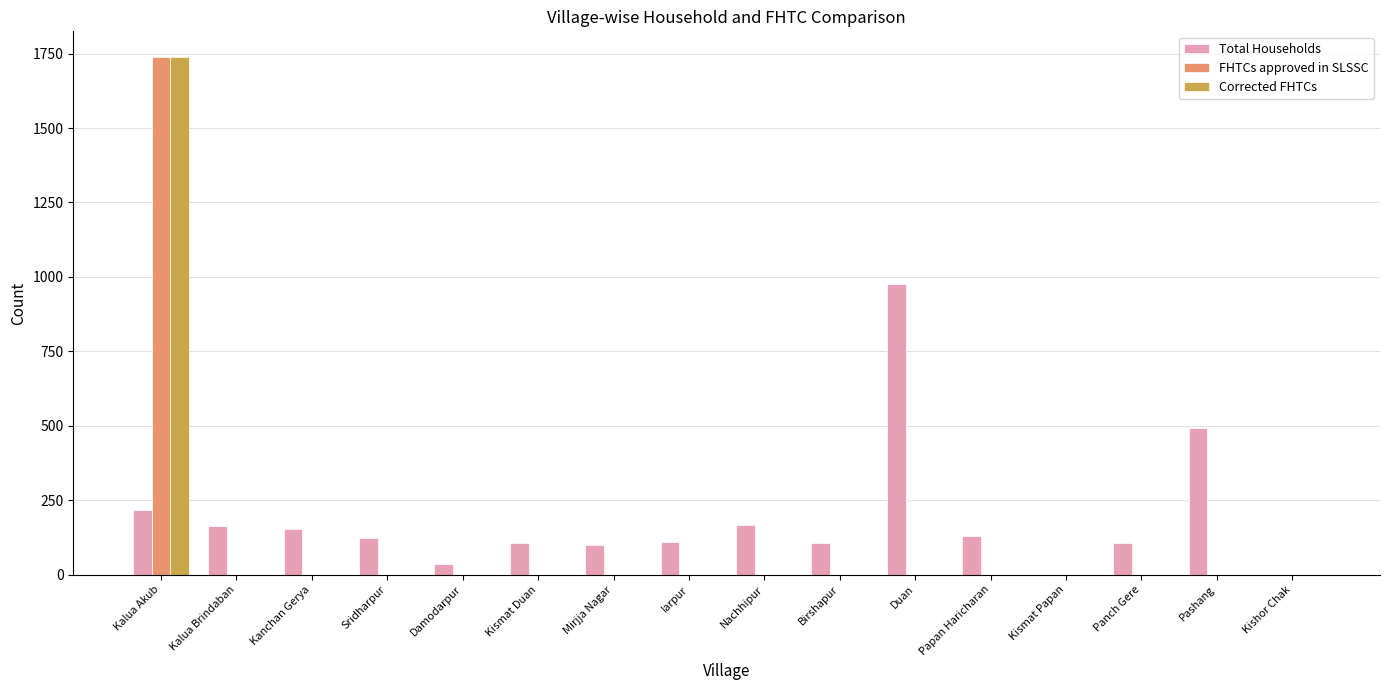

What is the highest value of the FHTCs approved in SLSSC series?

1738